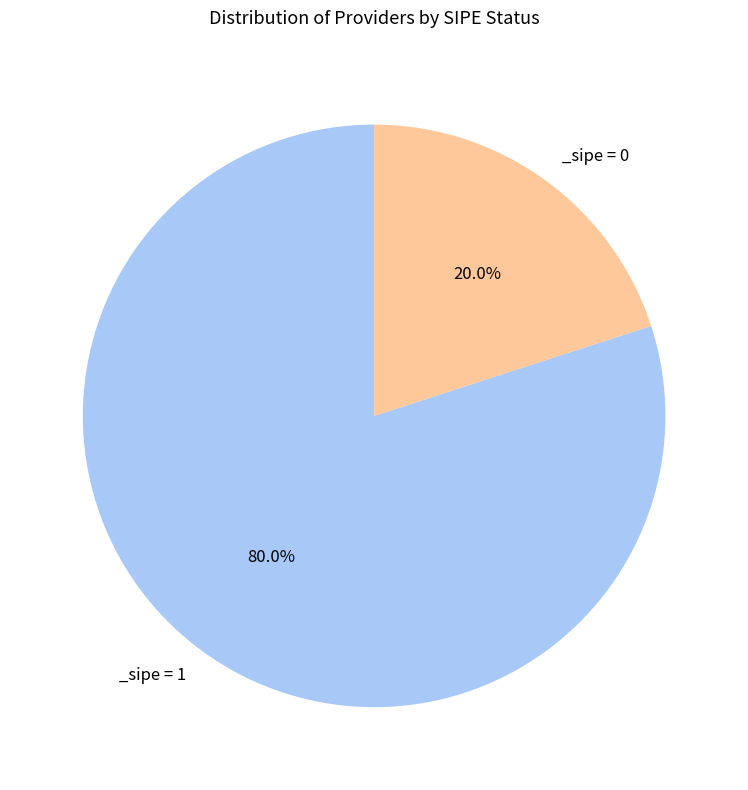

Is there any slice that represents more than half of the pie?

Yes